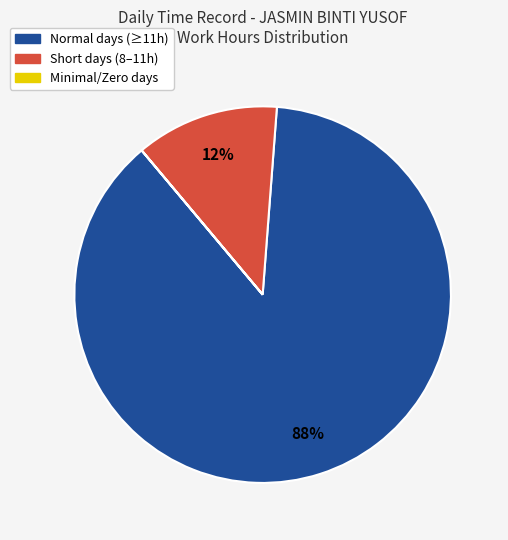

Does any single category account for the majority?

Yes